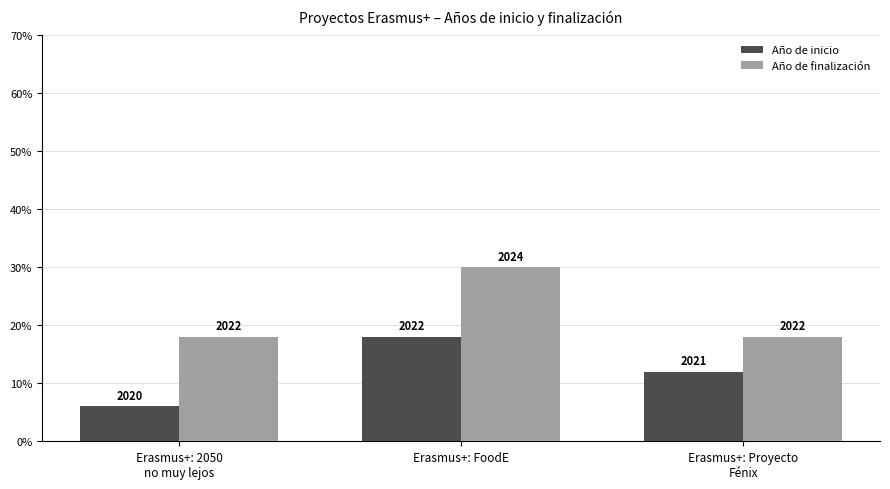

What is the total value across all series at Erasmus+: Proyecto
Fénix?

30